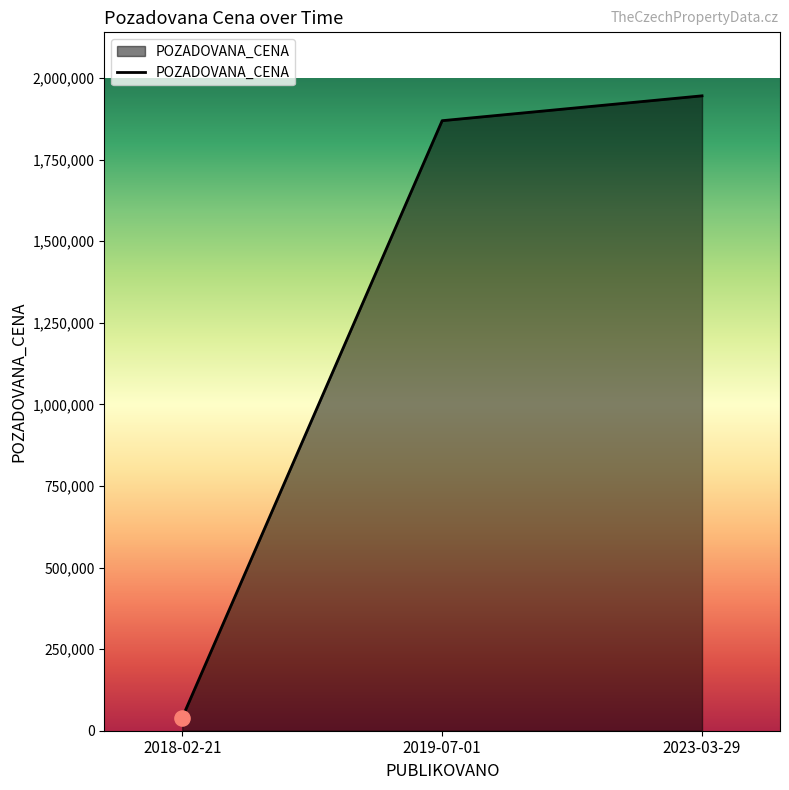

Which has a higher value, 2019-07-01 or 2023-03-29?

2023-03-29